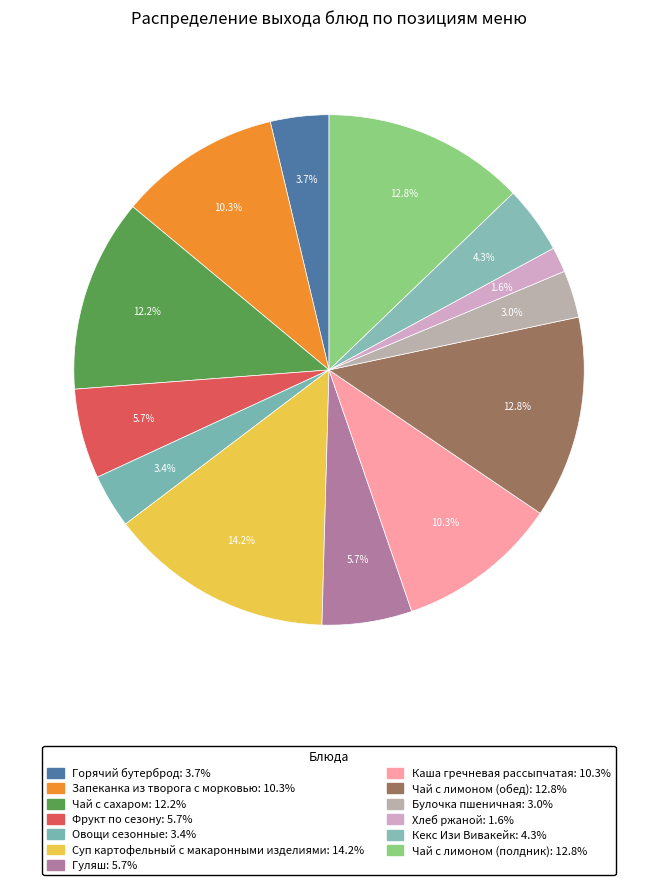

Is there any slice that represents more than half of the pie?

No